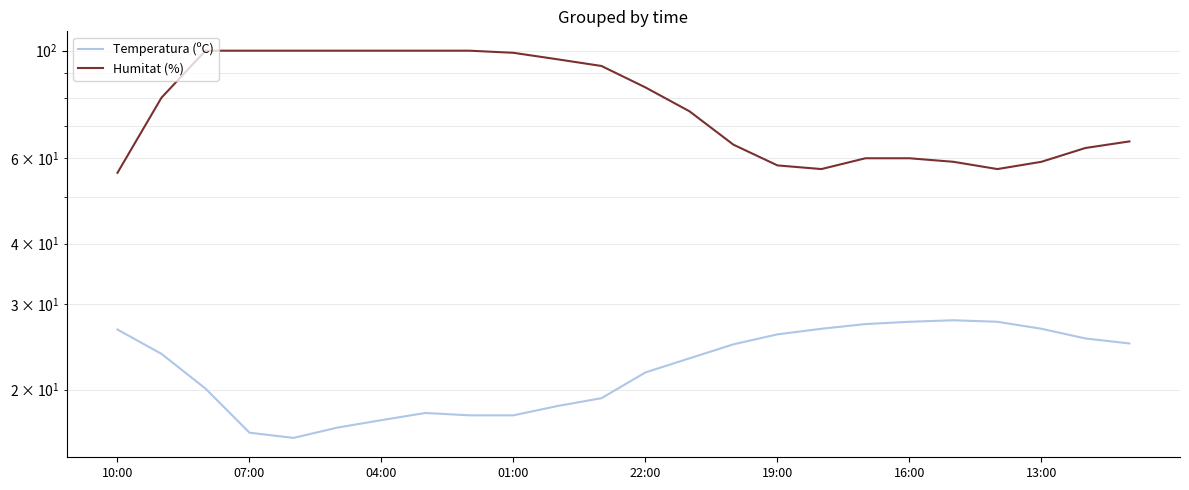

Is it true that Temperatura (ºC) equals 9.4 at 16:00?

False